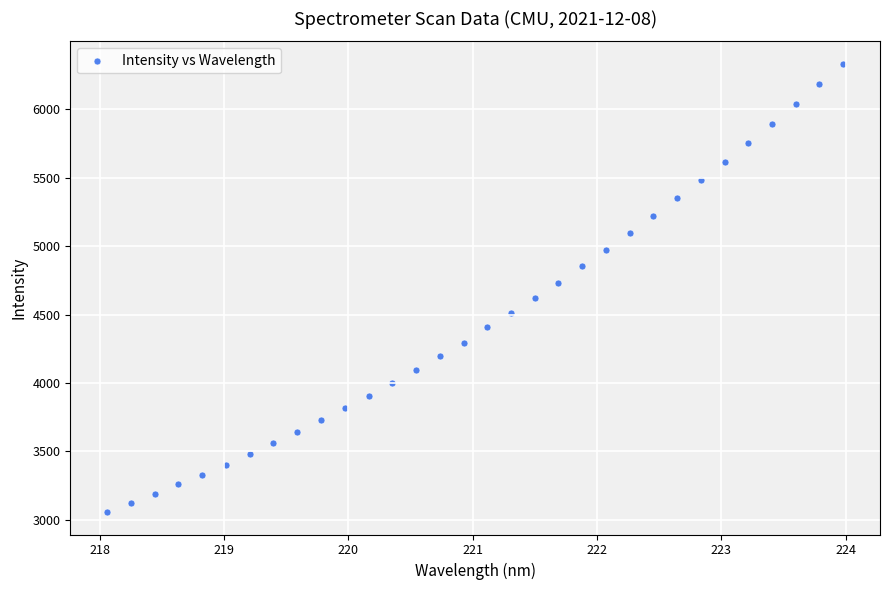

What is the range of X values (max minus min)?

5.9